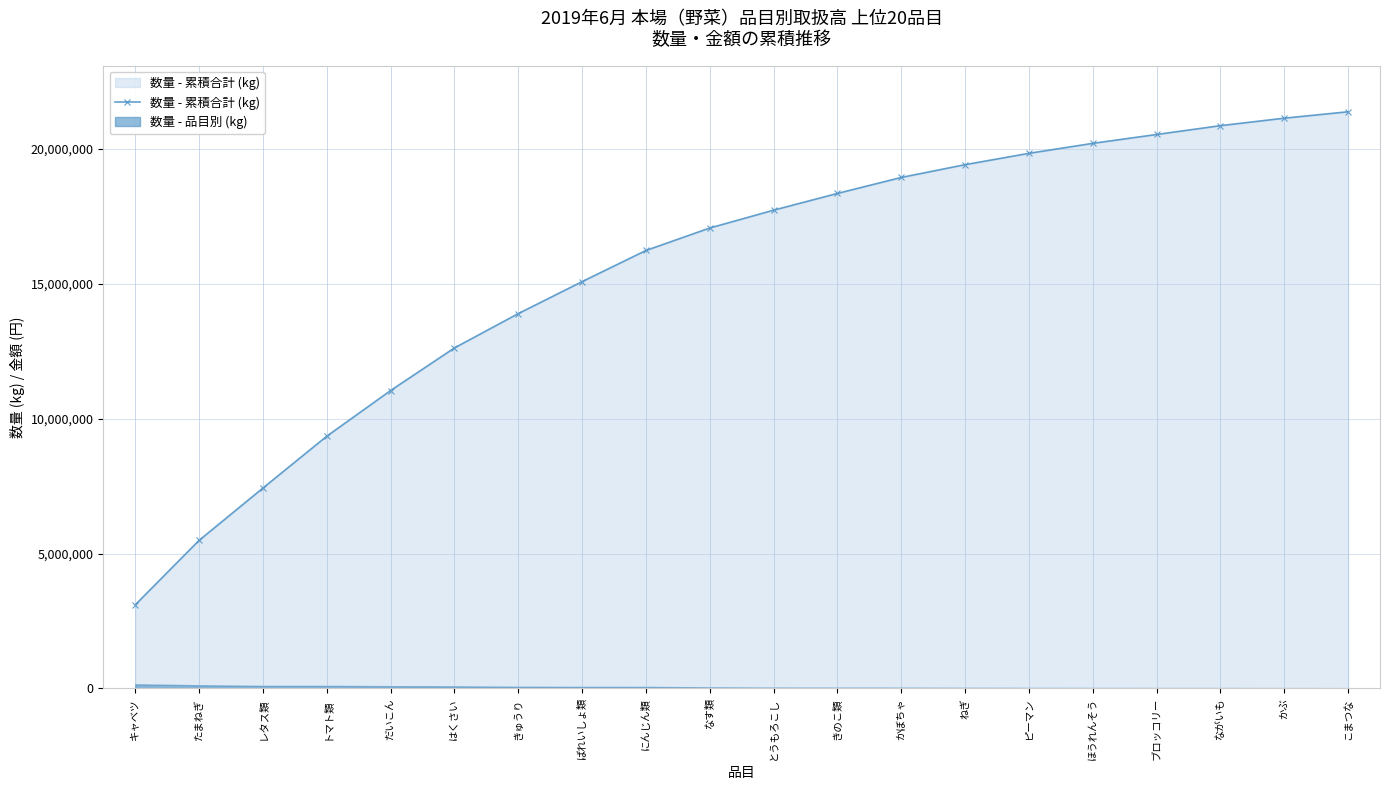

What position from the right is ピーマン?

6